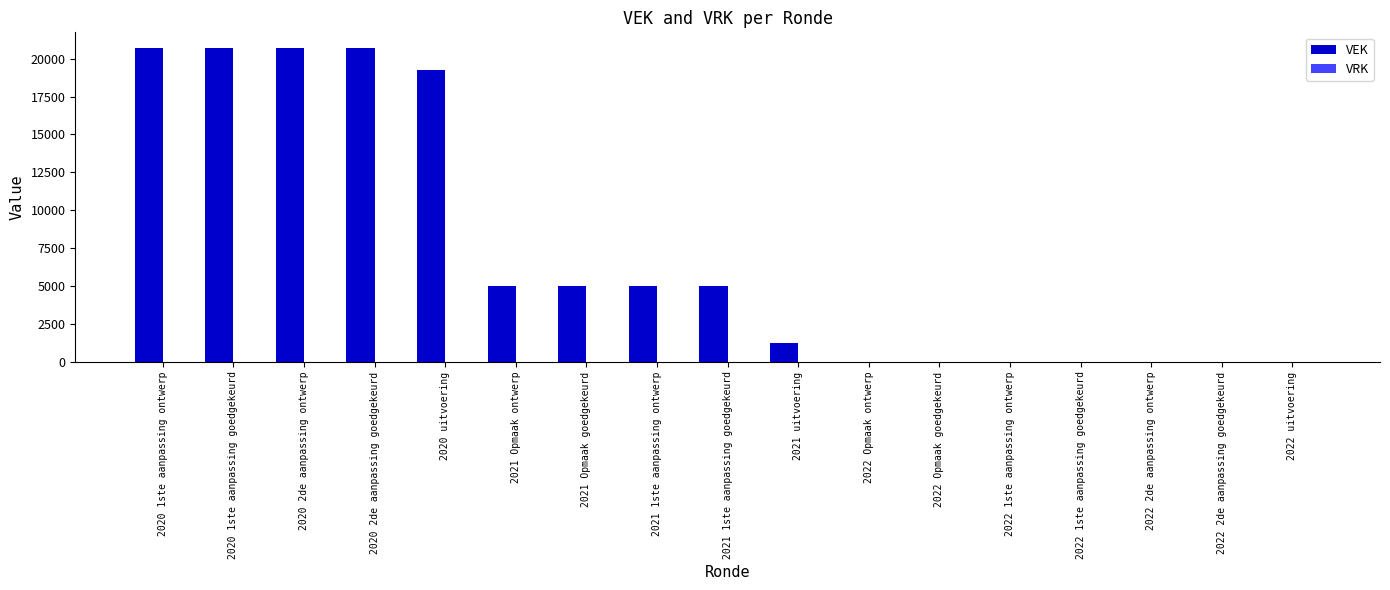

What is the sum of all values?

123309